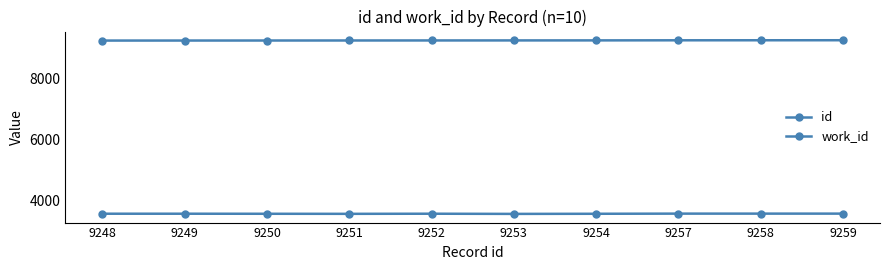

What is the difference between the maximum and second lowest values in the work_id series?

7